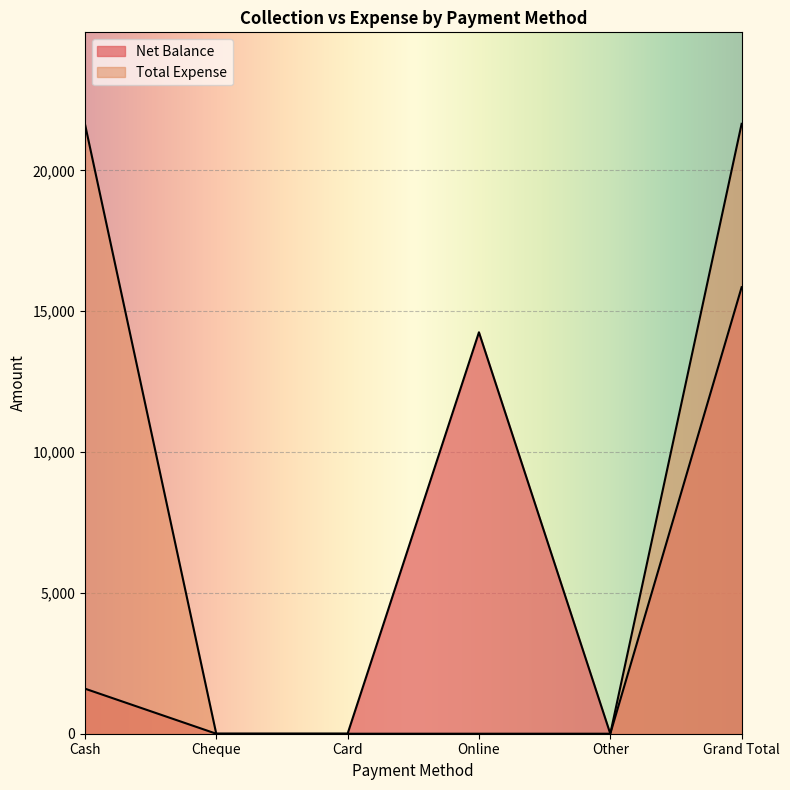

What are all the series names shown in the legend?

Net Balance, Total Expense